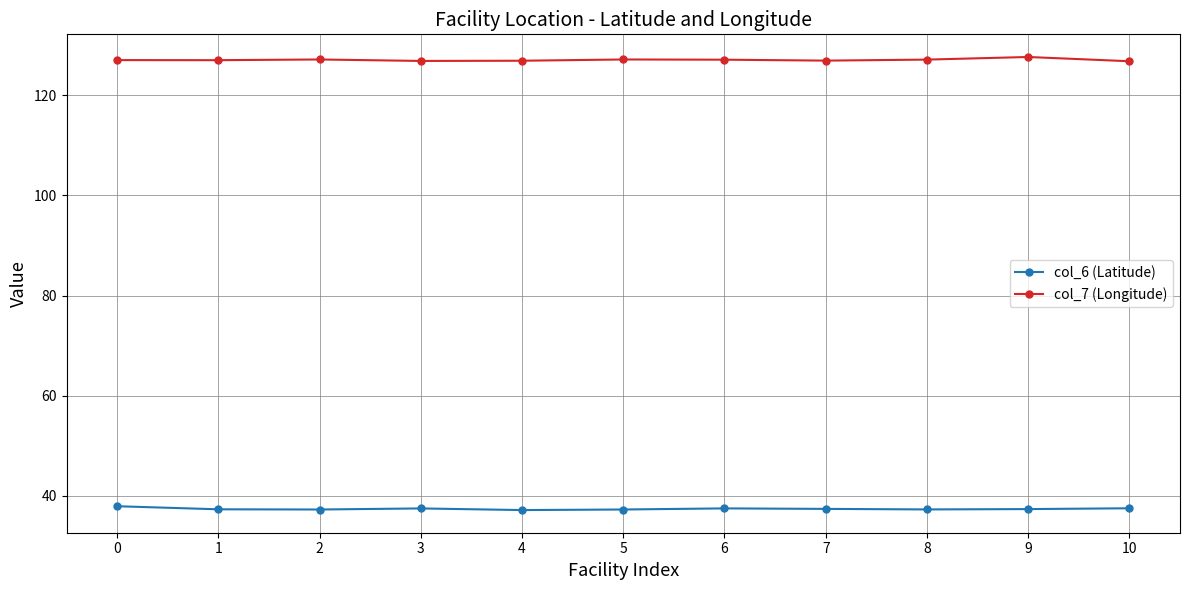

Rank the series by their maximum value, from highest to lowest.

col_7 (Longitude), col_6 (Latitude)